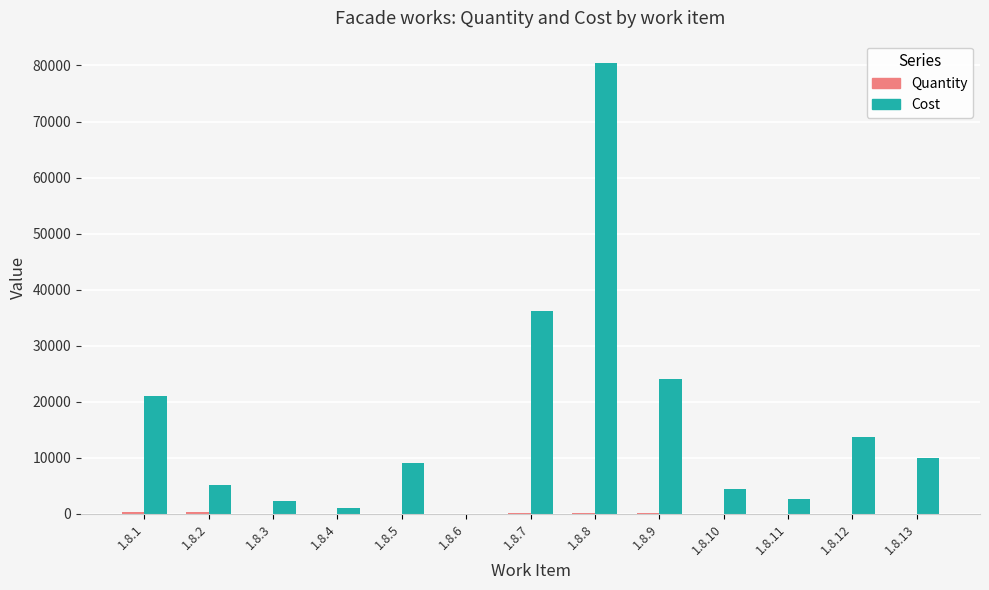

How many groups of bars are there?

13